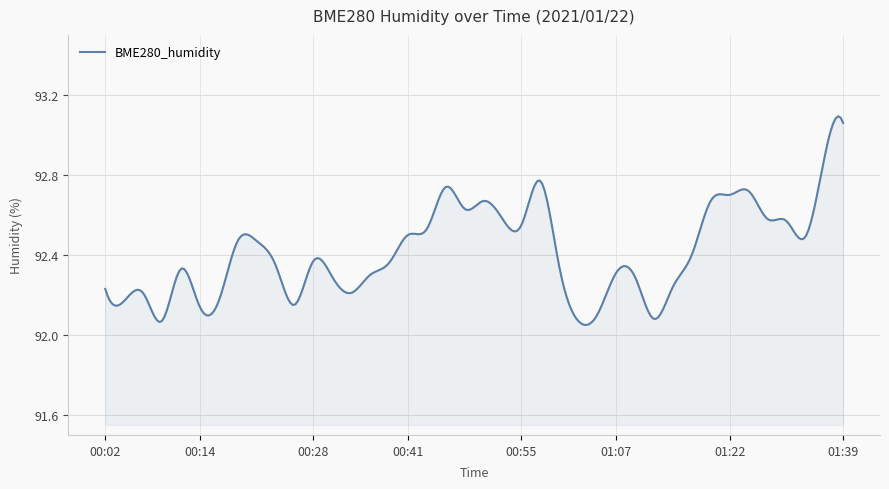

True or false: the data has more than 2 interior local peaks.

True